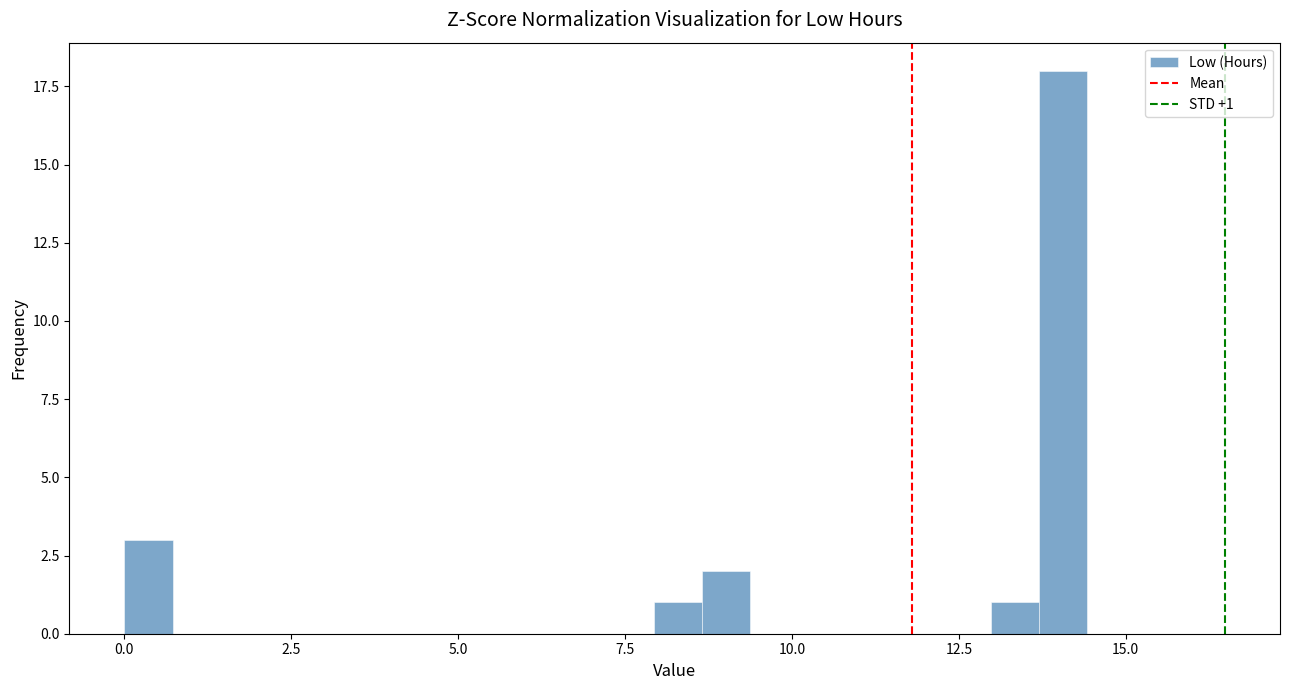

Read against the x-axis, roughly where is the centre of the tallest bar?

14.0